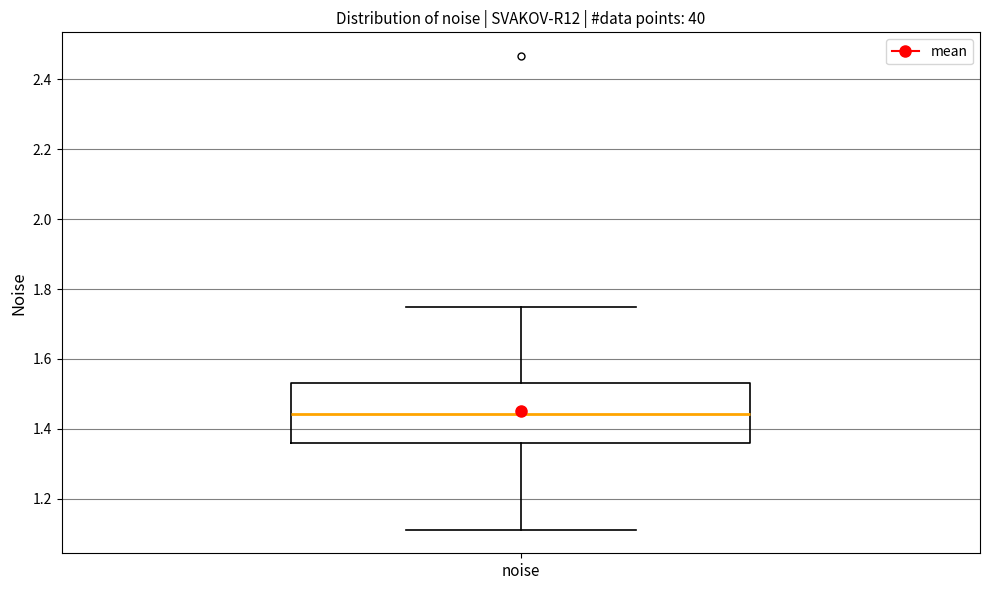

Where does the median line of the box for noise sit on the y-axis? The values are not printed on the chart, so give them approximately, as read against the axis.

1.44